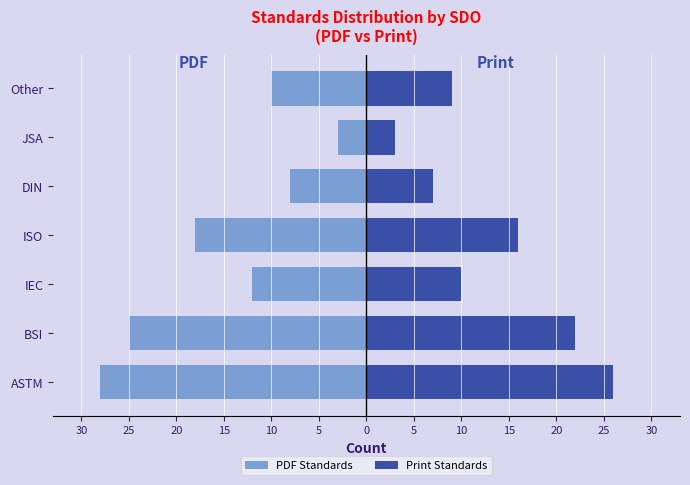

How many values in the Print Standards series are below 10?

3